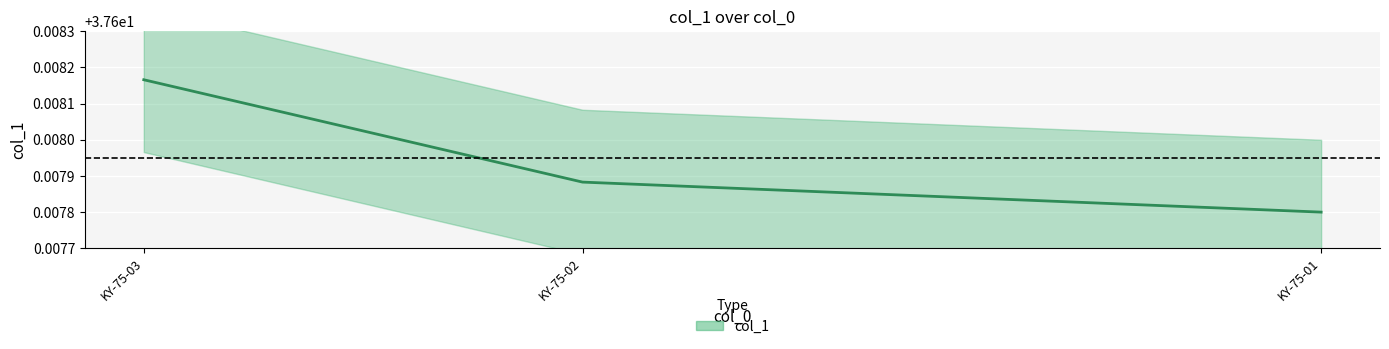

What is the value of the 1st point from the left?

37.6